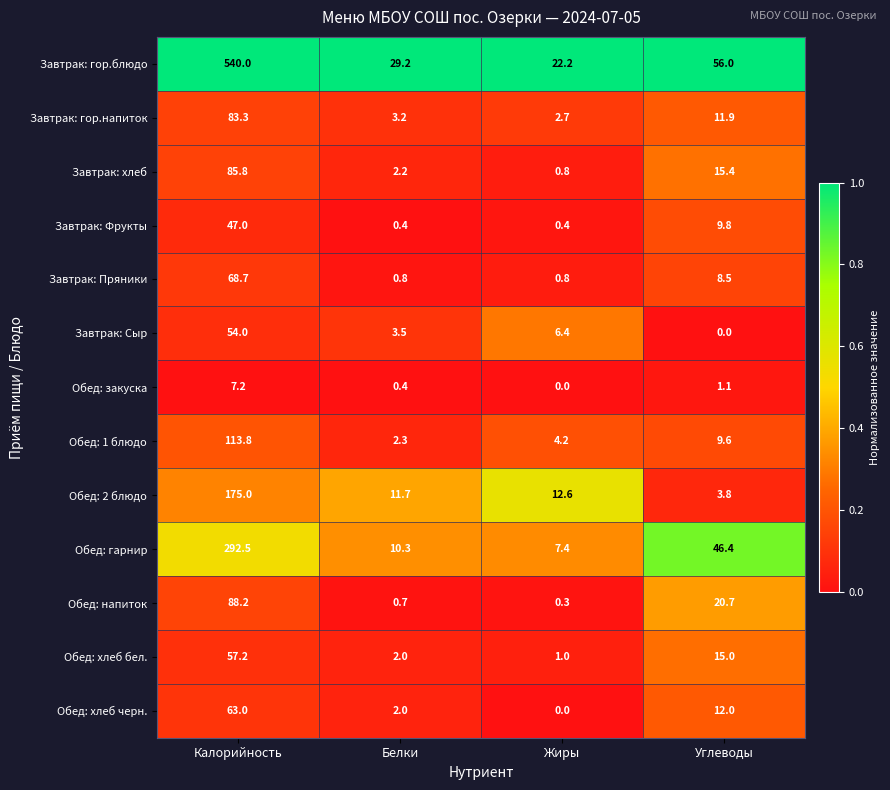

What is the average value of the Обед: закуска series?

2.2